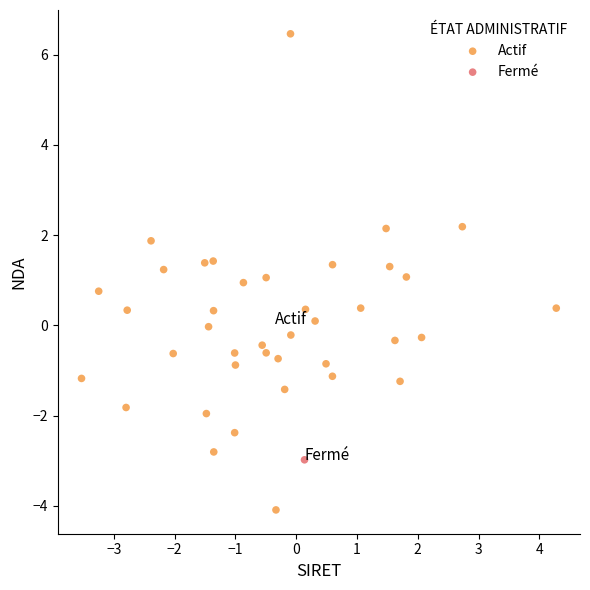

What are all the series names shown in the legend?

Actif, Fermé